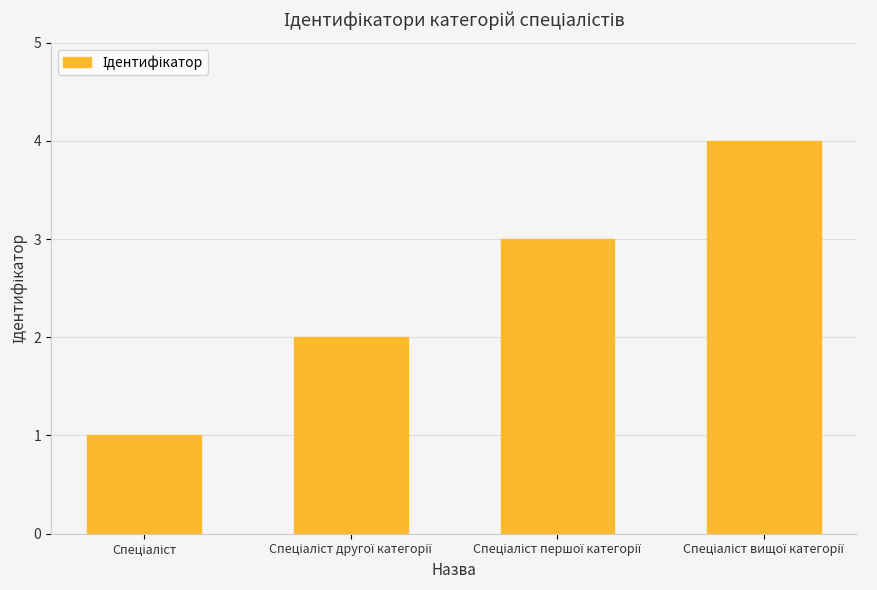

What is the greatest value displayed?

4